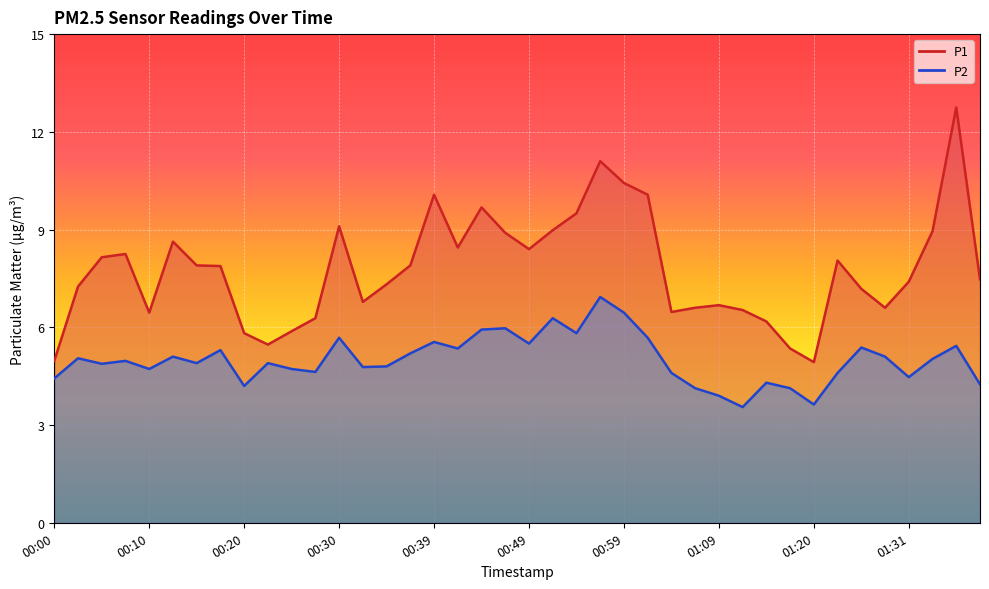

Reading left to right, list all the values displayed in this chart.

P1: 5.0	7.2	8.2	8.2	6.5	8.6	7.9	7.9	5.8	5.5	5.9	6.3	9.1	6.8	7.3	7.9	10.1	8.4	9.7	8.9	8.4	9.0	9.5	11.1	10.4	10.1	6.5	6.6	6.7	6.5	6.2	5.3	4.9	8.1	7.2	6.6	7.4	8.9	12.8	7.5
P2: 4.4	5.0	4.9	5.0	4.7	5.1	4.9	5.3	4.2	4.9	4.7	4.6	5.7	4.8	4.8	5.2	5.5	5.3	5.9	6.0	5.5	6.3	5.8	6.9	6.5	5.7	4.6	4.1	3.9	3.5	4.3	4.1	3.6	4.6	5.4	5.1	4.5	5.0	5.4	4.2